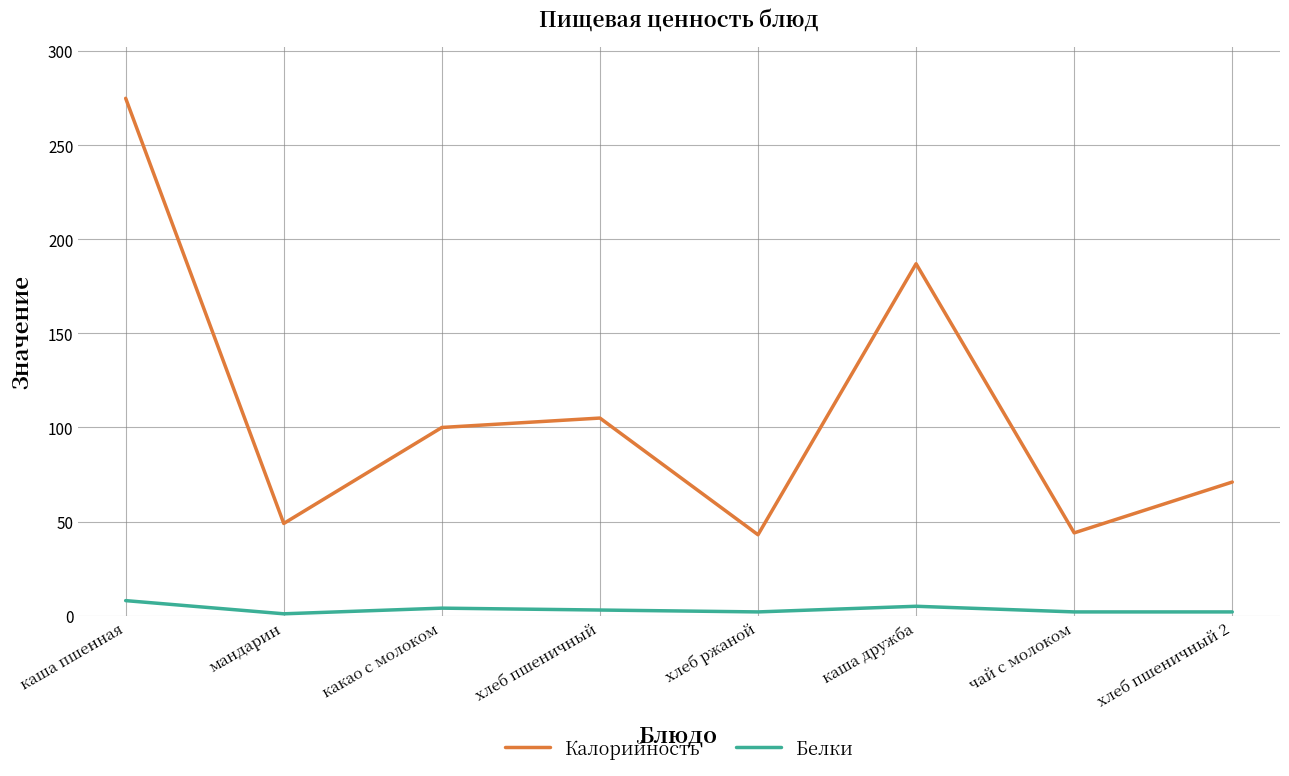

At which label is Калорийность closest to 158?

каша дружба